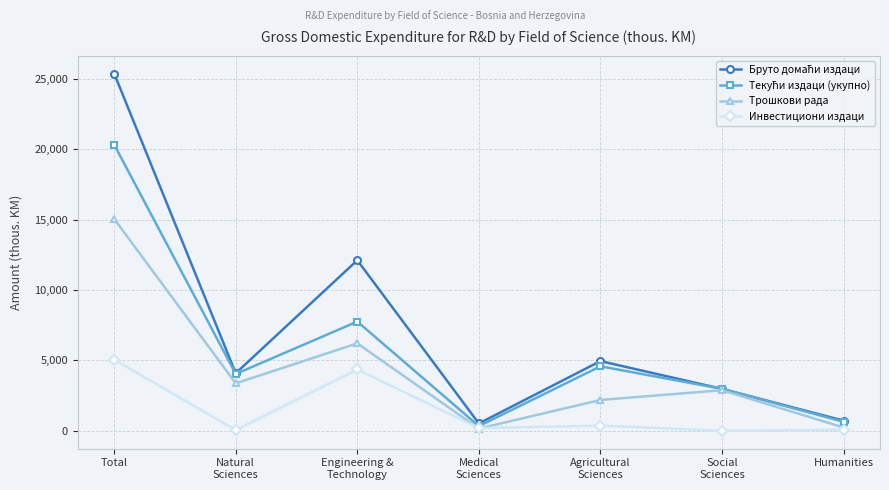

What position from the left is Humanities?

7